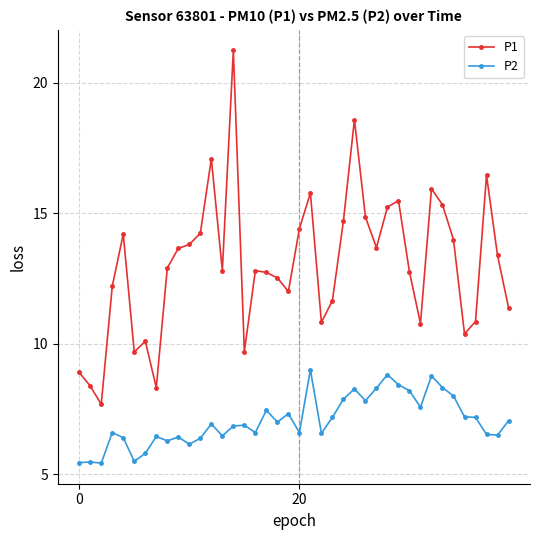

Rank the series by their average value, from lowest to highest.

P2, P1